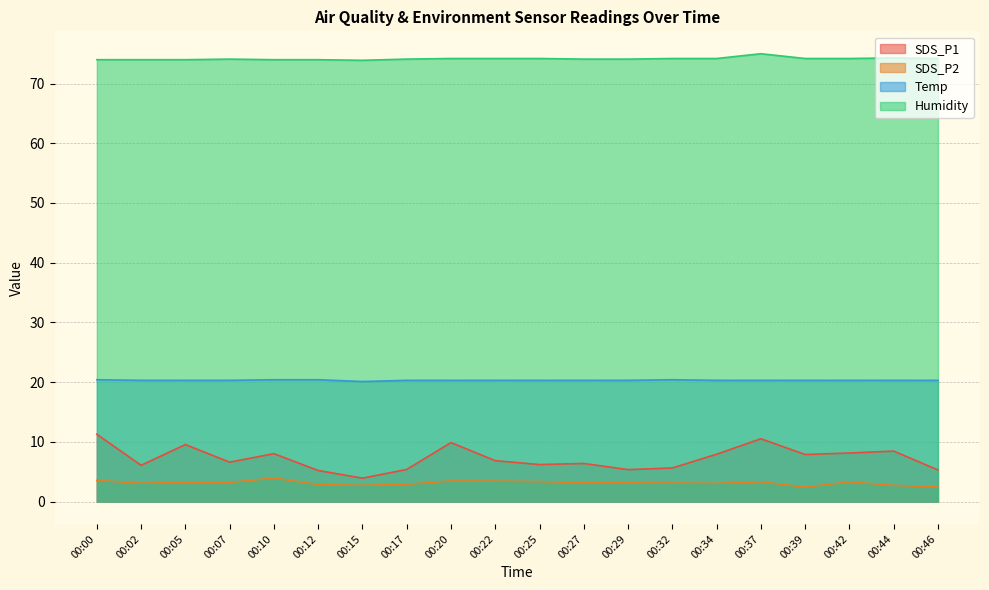

Where is SDS_P2 nearest to the value 3?

00:34